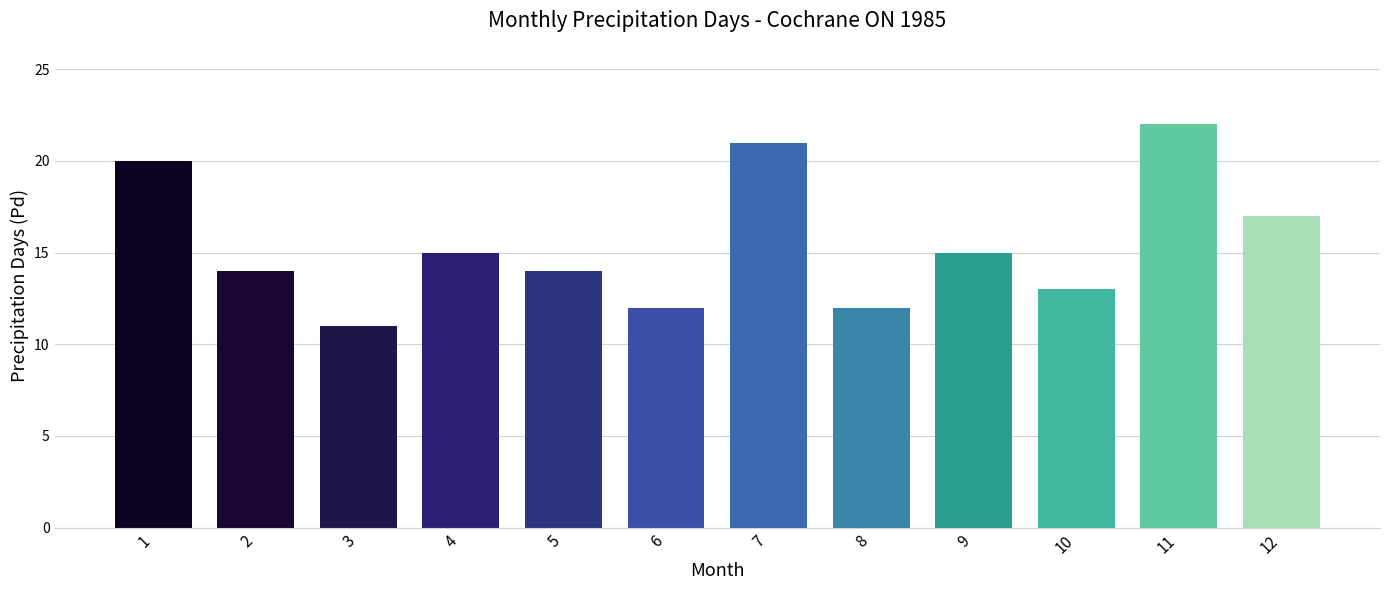

Is it true that the value at 8 is 4?

False